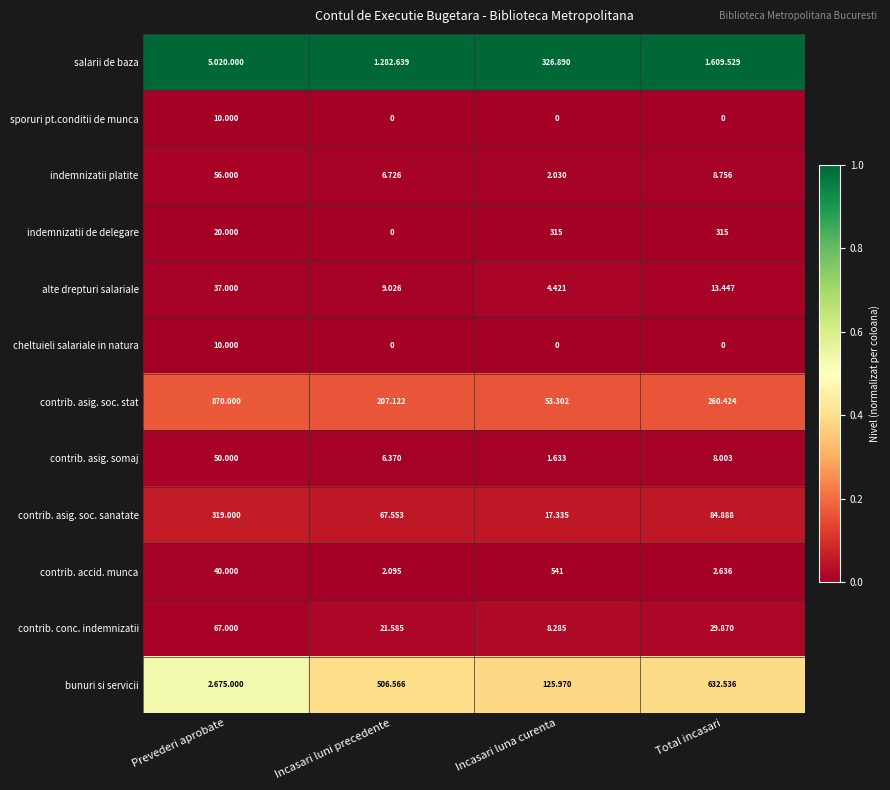

Is the value of contrib. conc. indemnizatii at Prevederi aprobate greater than the value of contrib. asig. soc. sanatate at Total incasari?

No